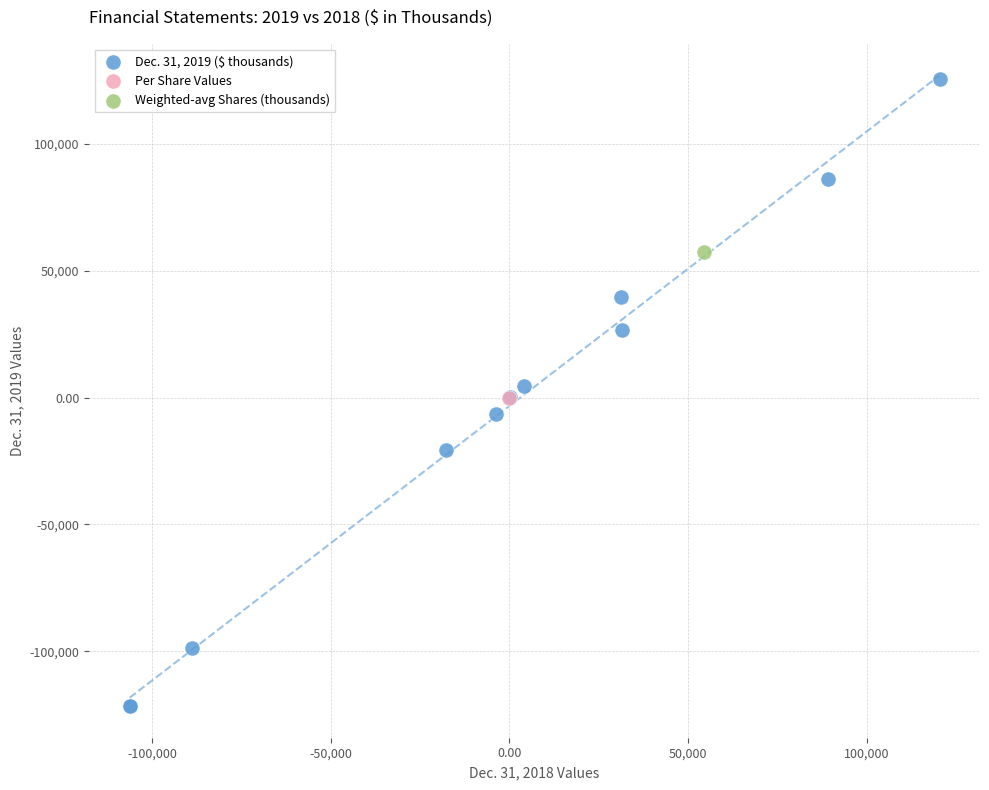

What are all the series names shown in the legend?

Dec. 31, 2019 ($ thousands), Per Share Values, Weighted-avg Shares (thousands)